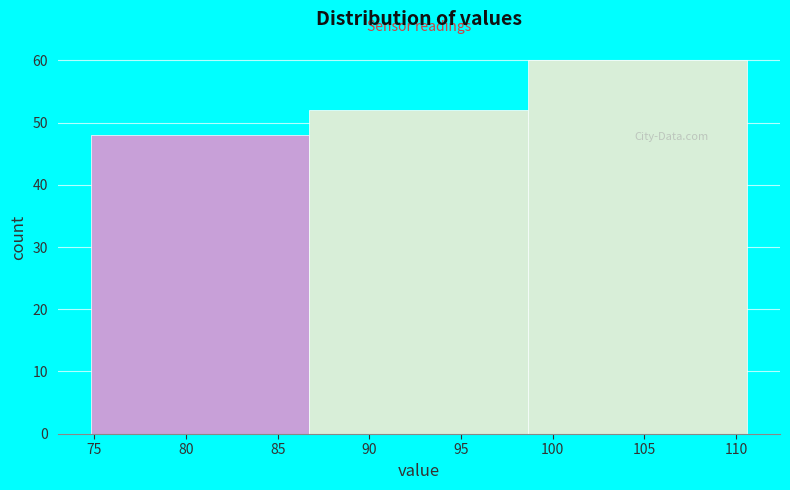

Reading left to right, list every bar in this chart as the range it spans on the x-axis followed by its height. Neither the bar edges nor the heights are printed on the chart, so give them approximately, as read against the axes.

75.0 to 86.5: 48
86.5 to 98.5: 52
98.5 to 110.5: 60